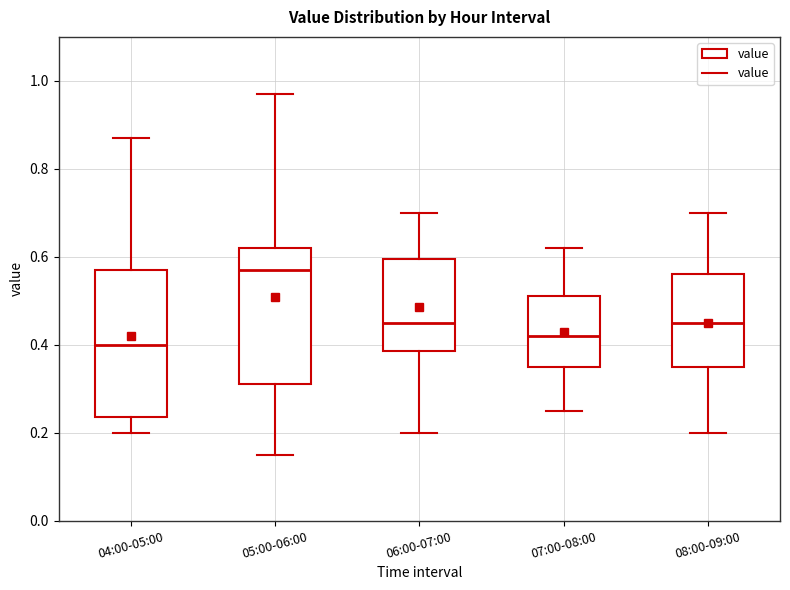

Which box has the highest median line?

05:00-06:00